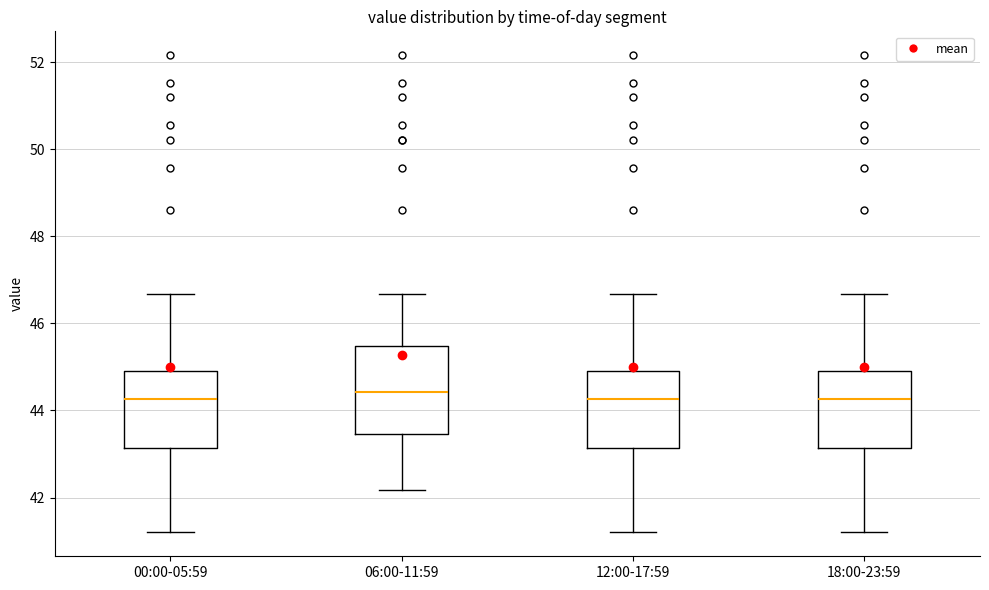

Where does the upper whisker of the box for 12:00-17:59 end on the y-axis? The values are not printed on the chart, so give them approximately, as read against the axis.

46.6